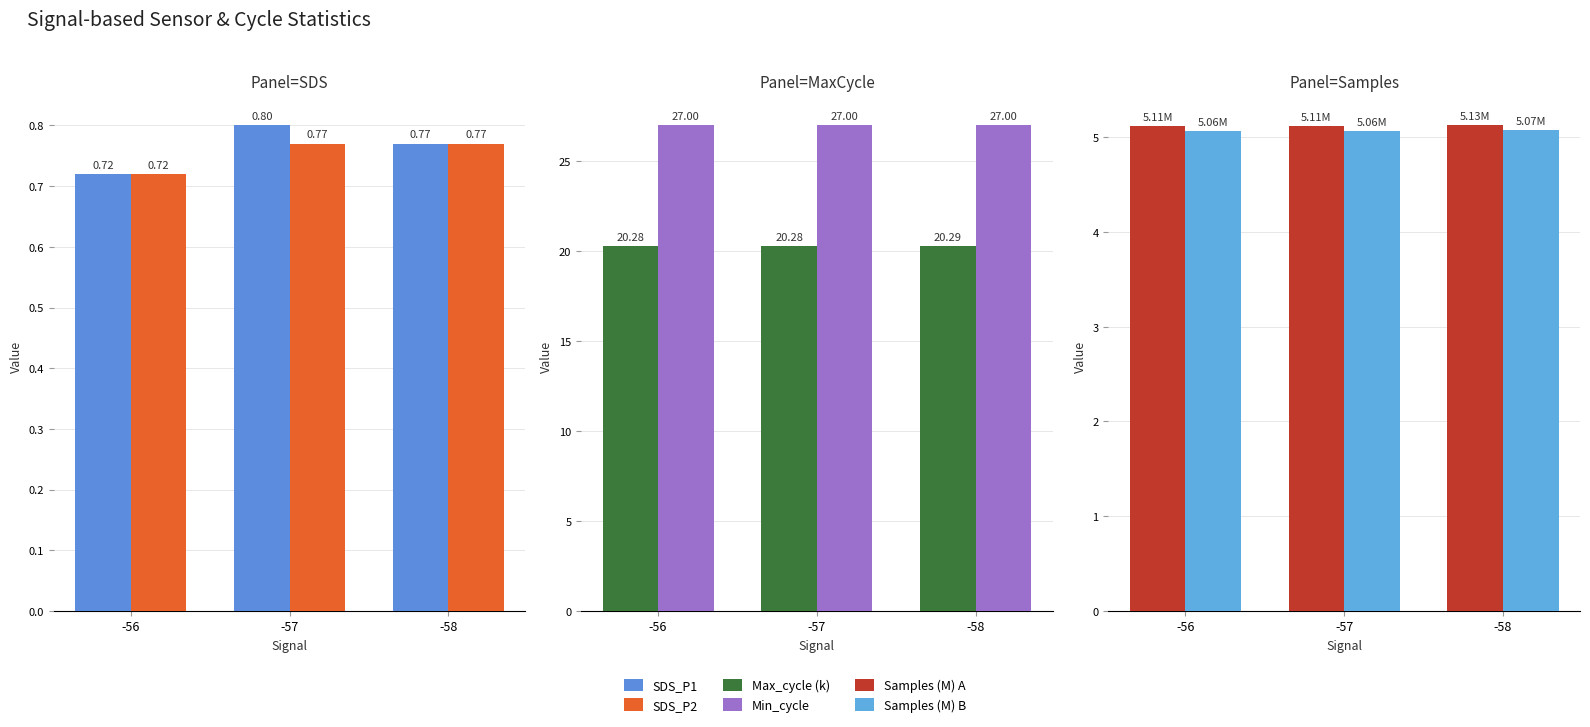

How many bars are there in total?

18